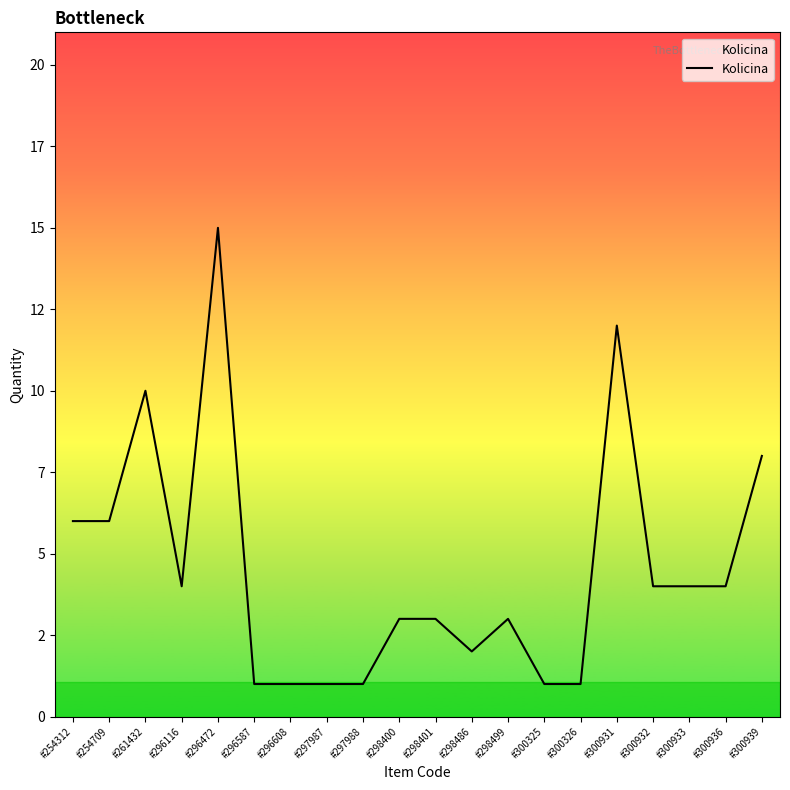

True or false: there are more than 1 points higher than both neighbors.

True